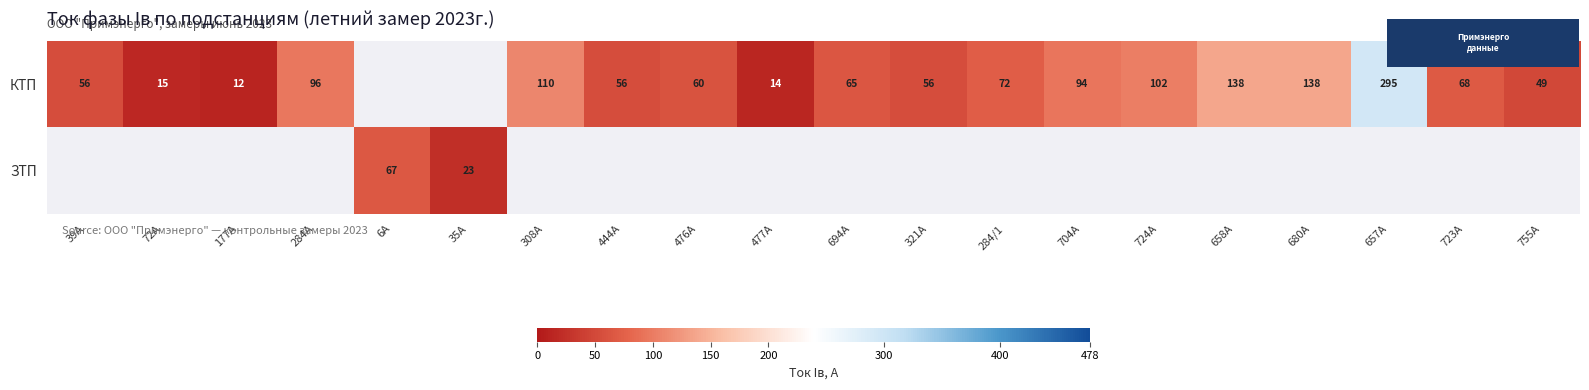

How many series are shown in this chart?

2